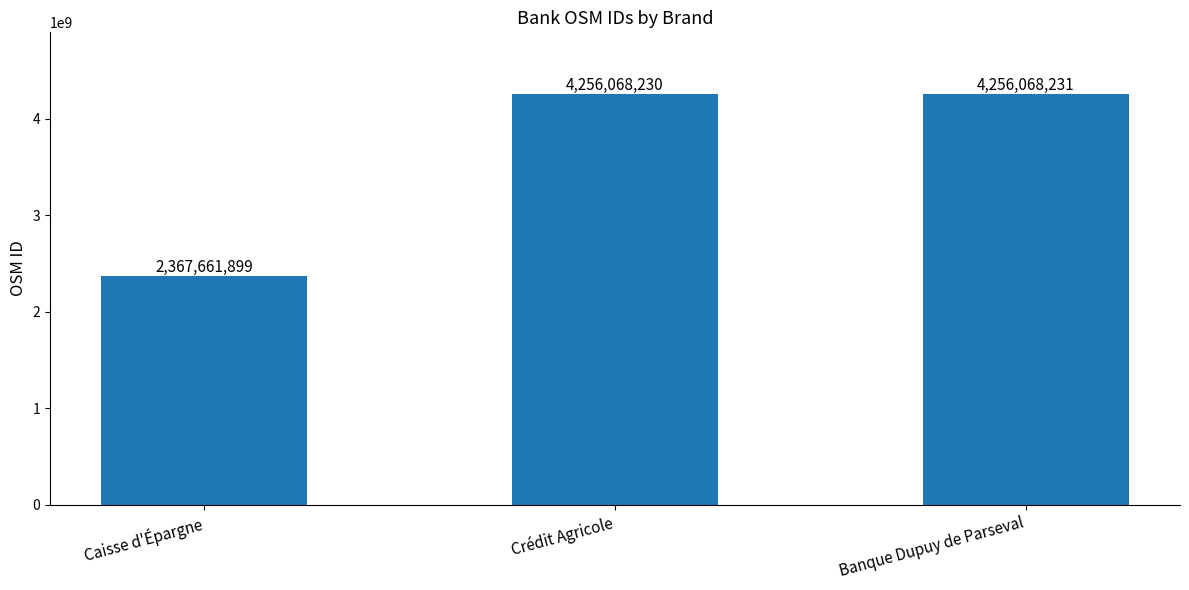

Rank the categories by value from highest to lowest.

Banque Dupuy de Parseval, Crédit Agricole, Caisse d'Épargne